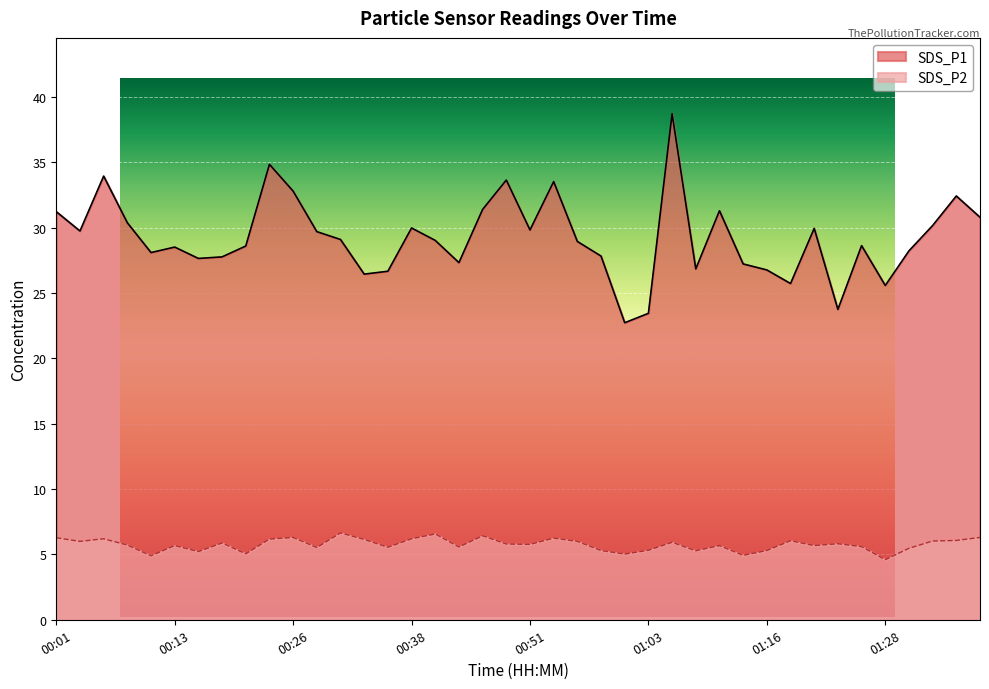

At which label is SDS_P1 closest to 30?

00:38